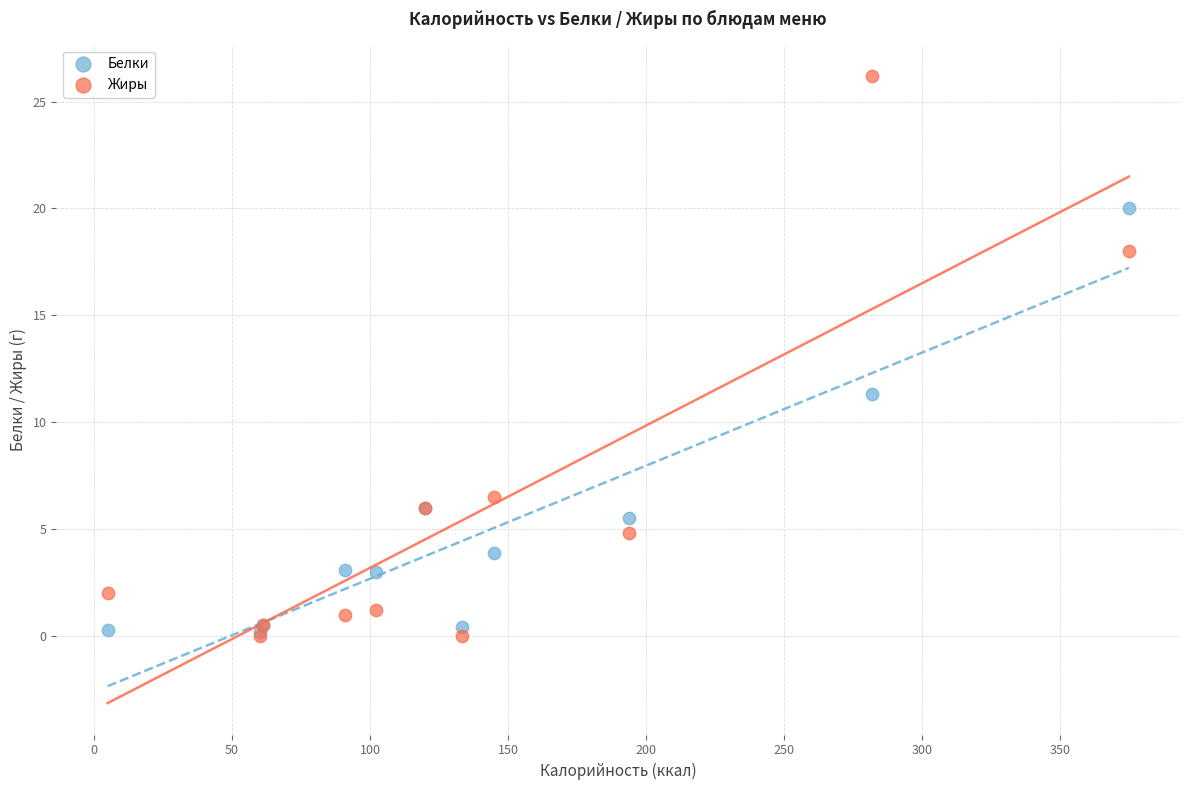

Across all series, what Y value is closest to 13?

11.3